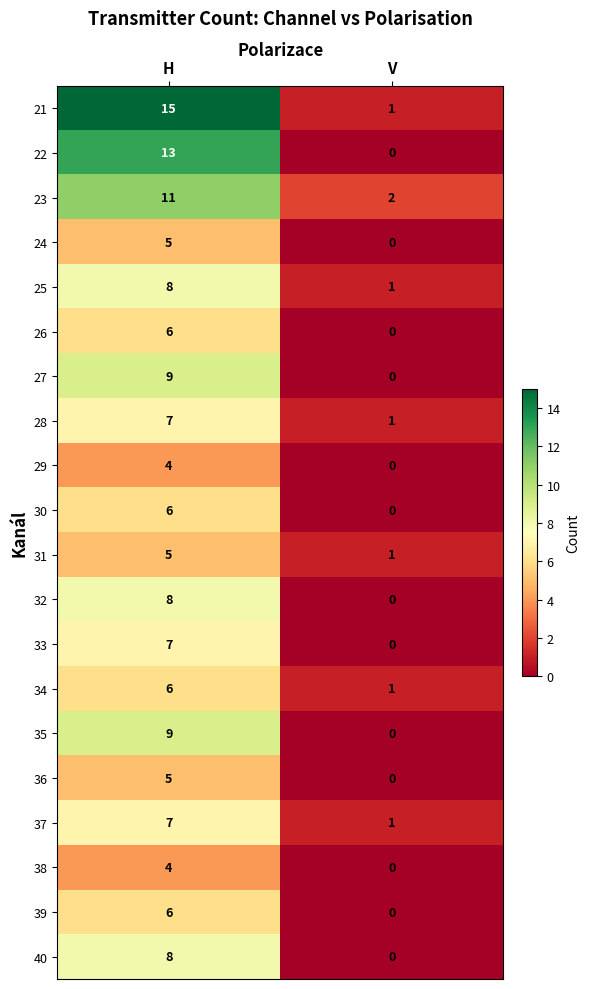

What is the difference between the 27 values at V and H?

9